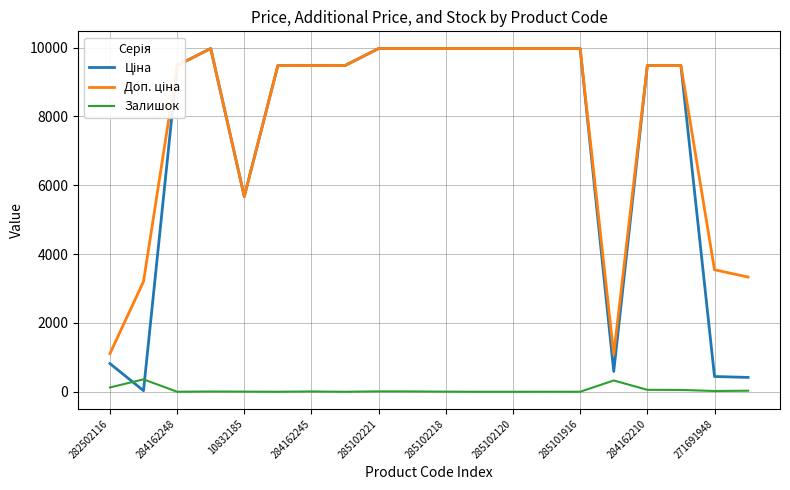

What is the greatest value displayed?

9975.0